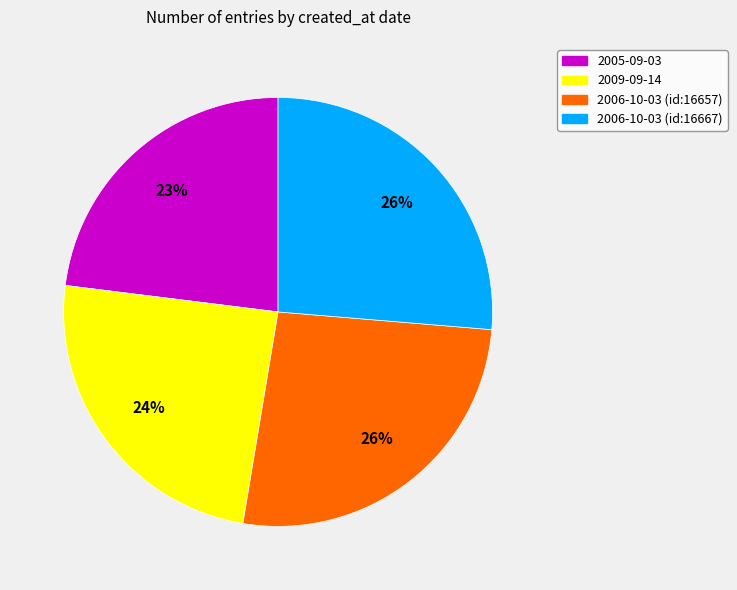

Is it true that 2005-09-03 is 9% of the pie?

False